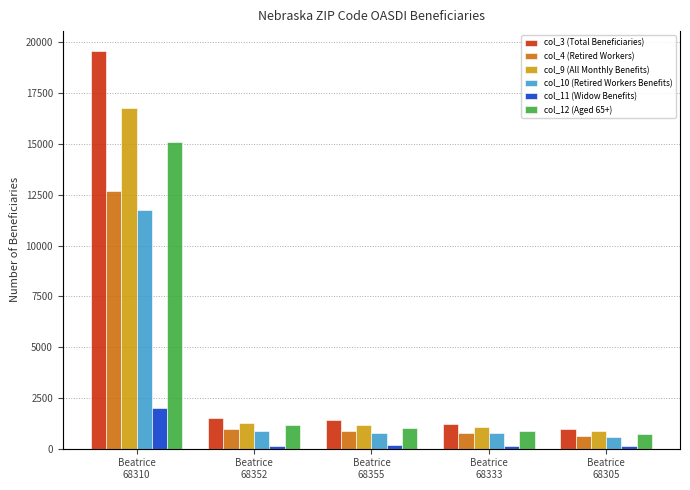

What is the difference between the col_12 (Aged 65+) values at Beatrice
68355 and Beatrice
68305?

305